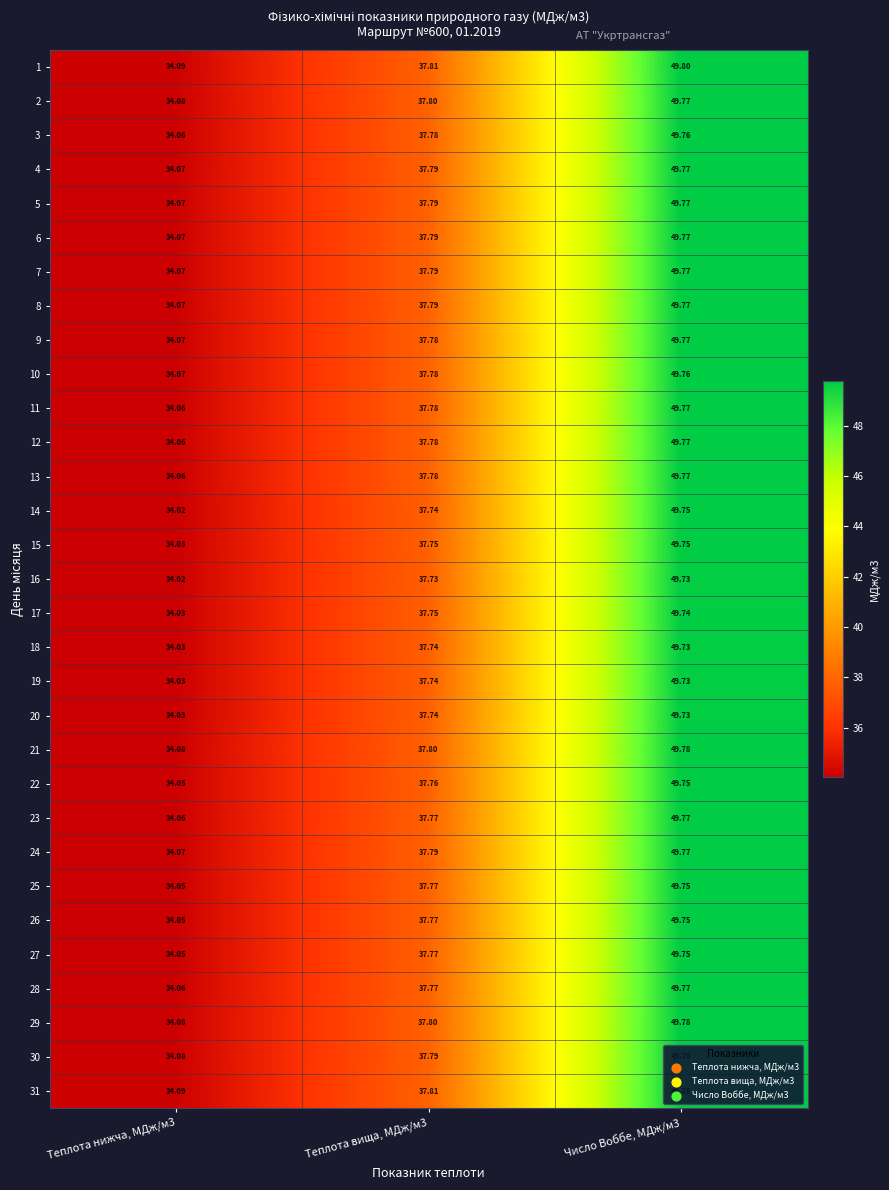

How many series are shown in this chart?

31